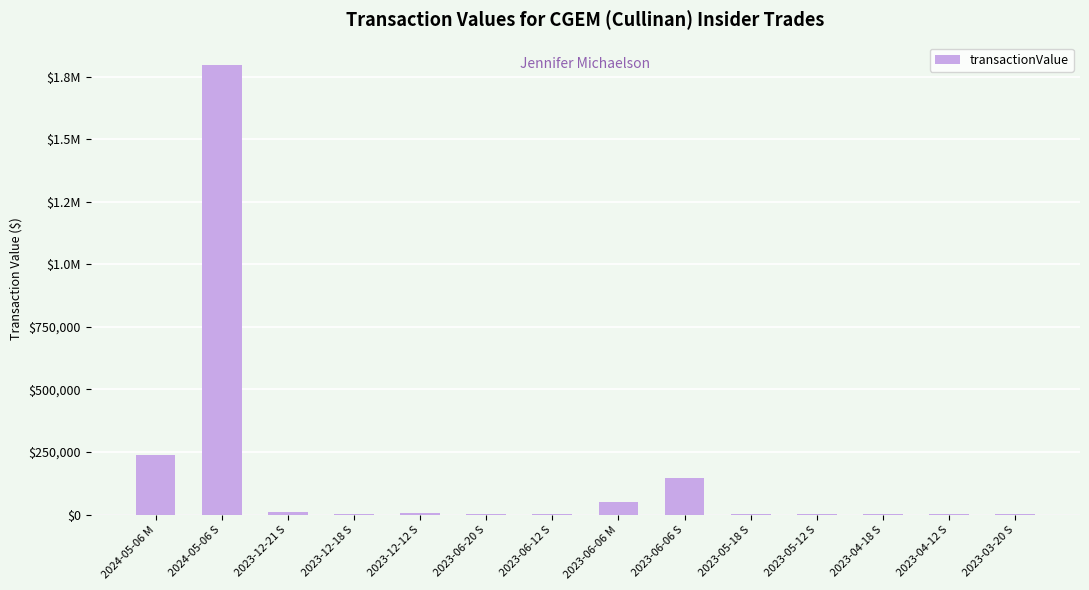

What is the average value?

162240